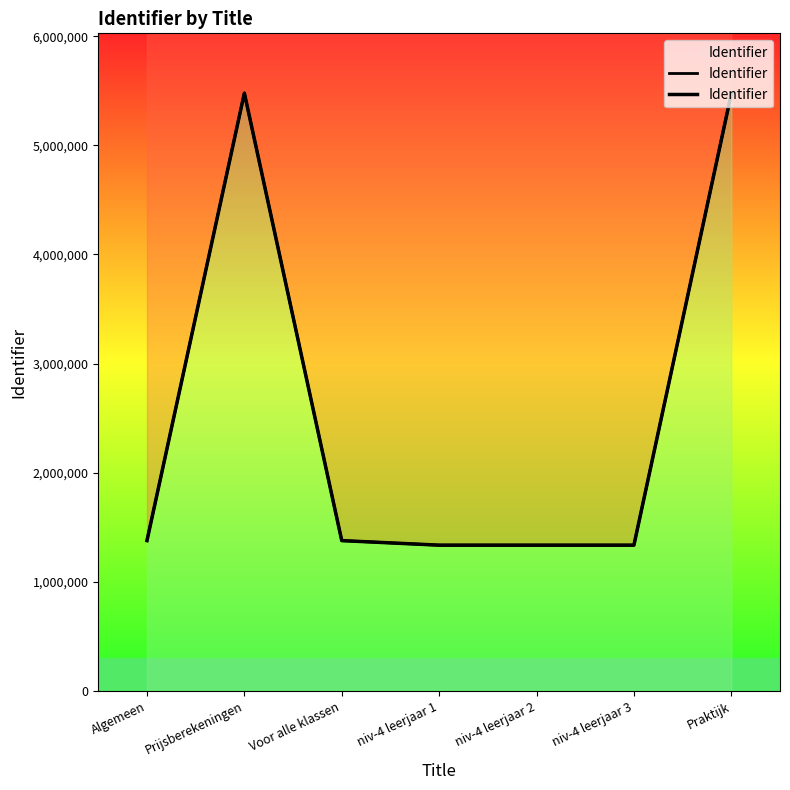

How many series are shown in this chart?

1